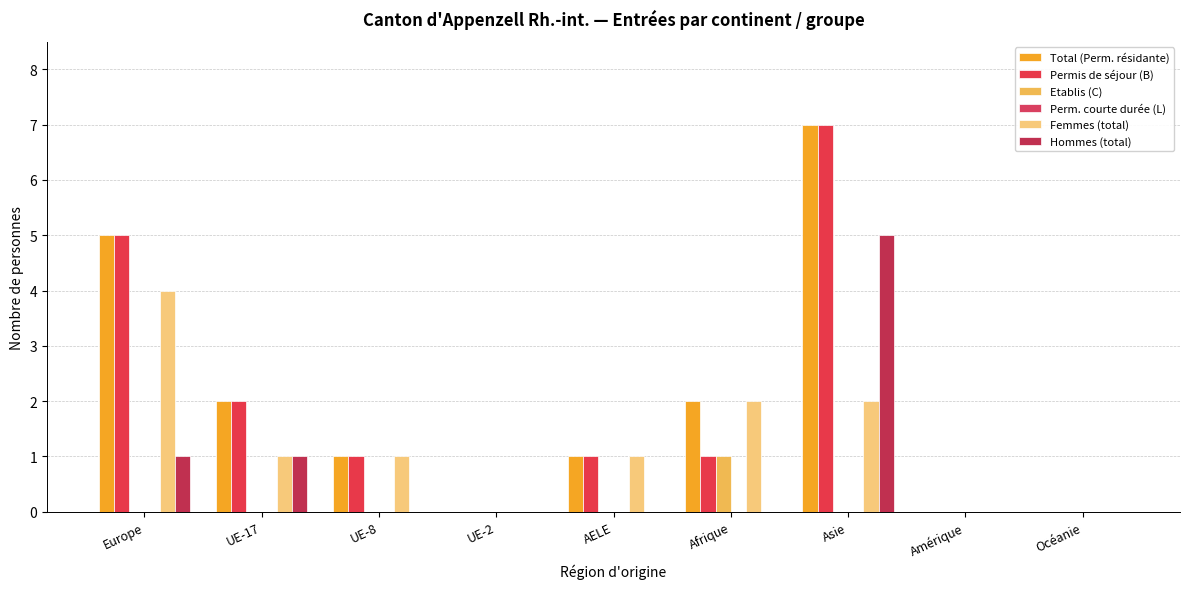

What is the approximate value of Total (Perm. résidante) at UE-8?

1